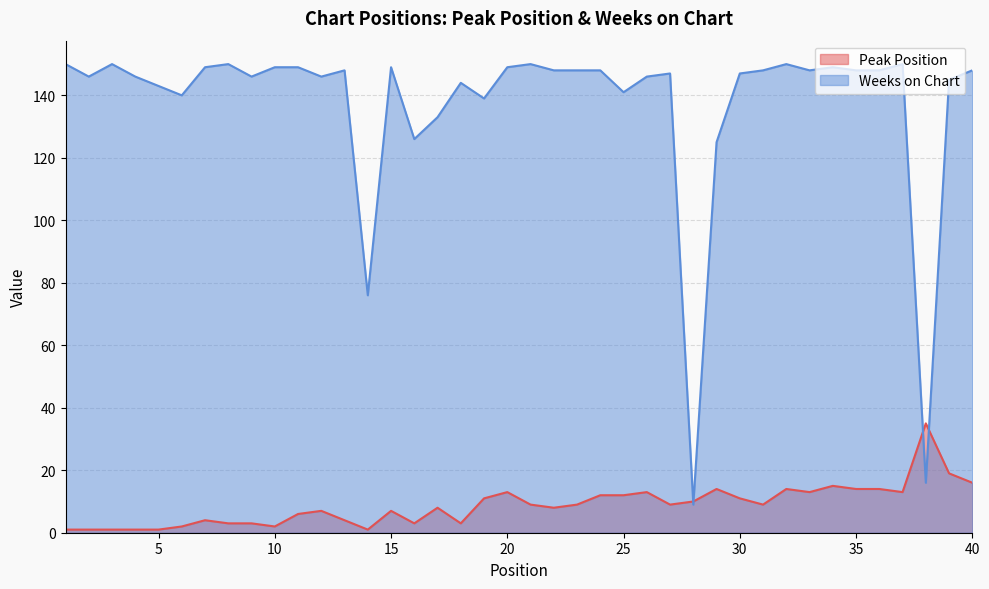

Which has a higher value, 7 or 17?

17